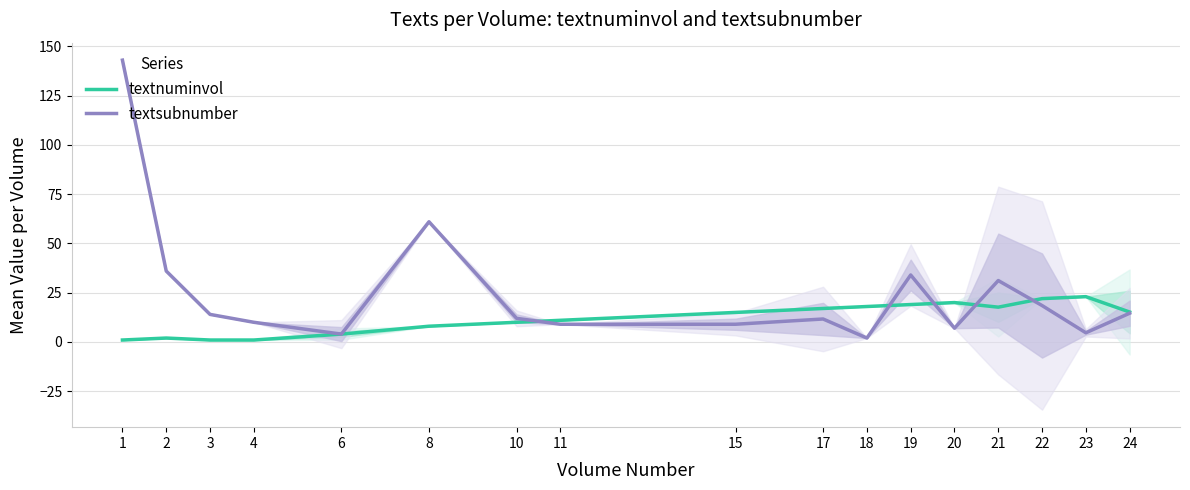

True or false: textnuminvol has more than 1 points higher than both neighbors.

True